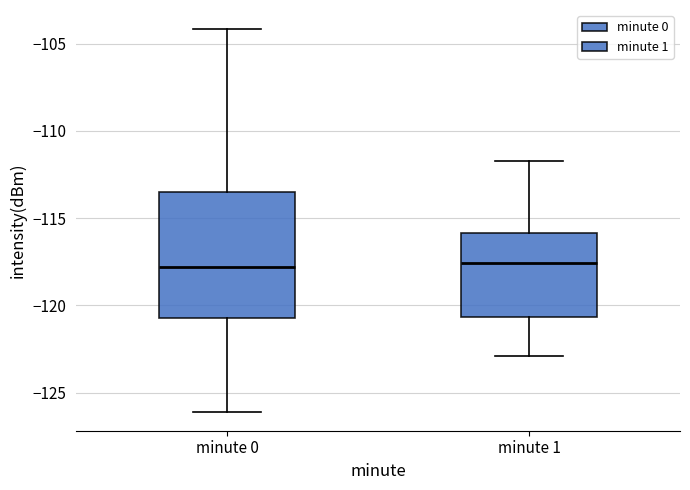

Reading left to right, transcribe this box plot: for each box, give where its median line is, the range the box spans, and where its two whiskers end, as read against the y-axis. The values are not printed on the chart, so give them approximately, as read against the axis.

minute 0: median -118.0, box -120.5 to -113.5, whiskers -126.0 to -104.0
minute 1: median -117.5, box -120.5 to -116.0, whiskers -123.0 to -111.5